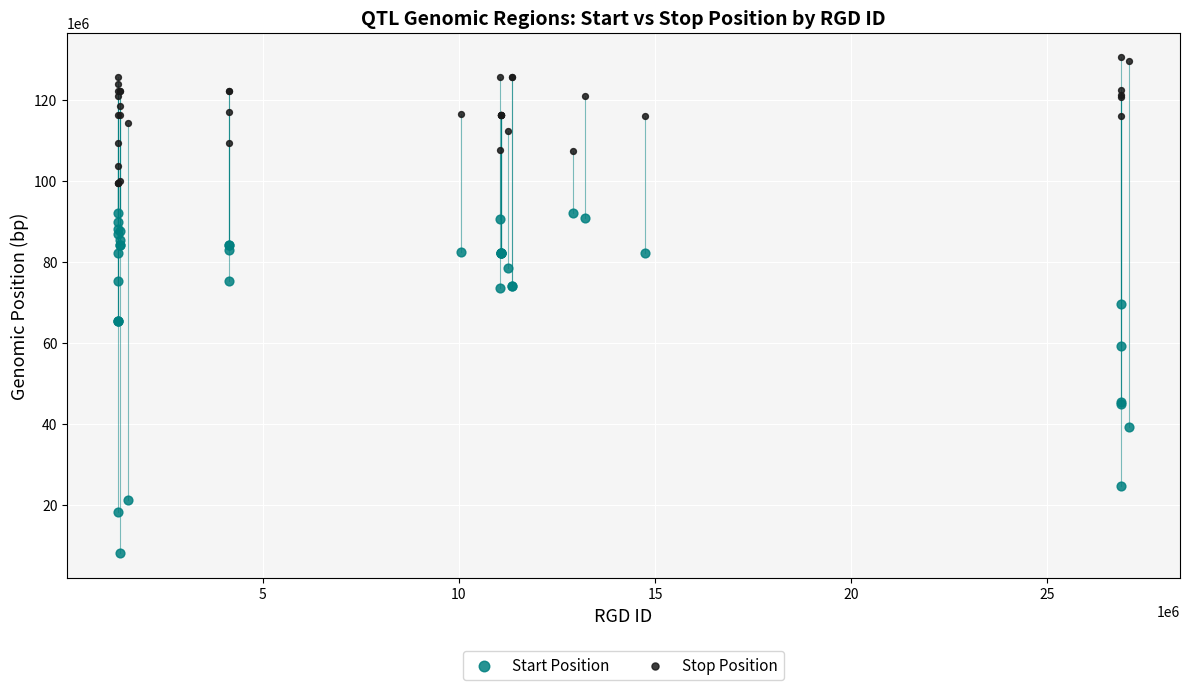

Which series reaches the maximum Y coordinate?

Stop Position